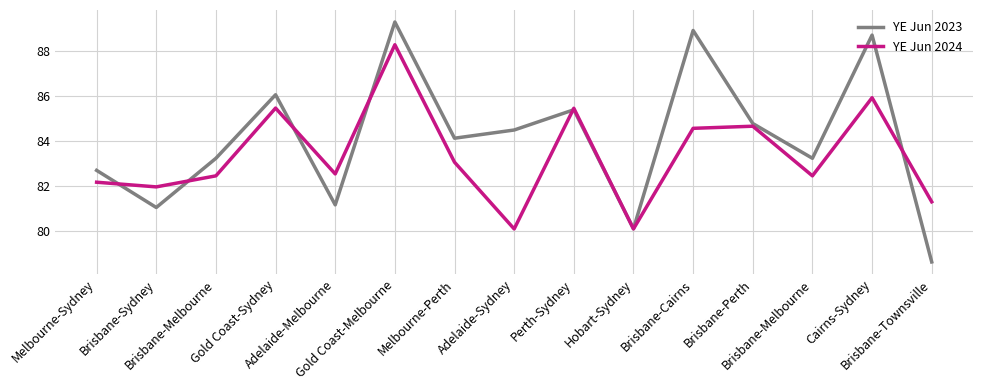

The YE Jun 2023 series shows 81.0 at Brisbane-Sydney. True or false?

True